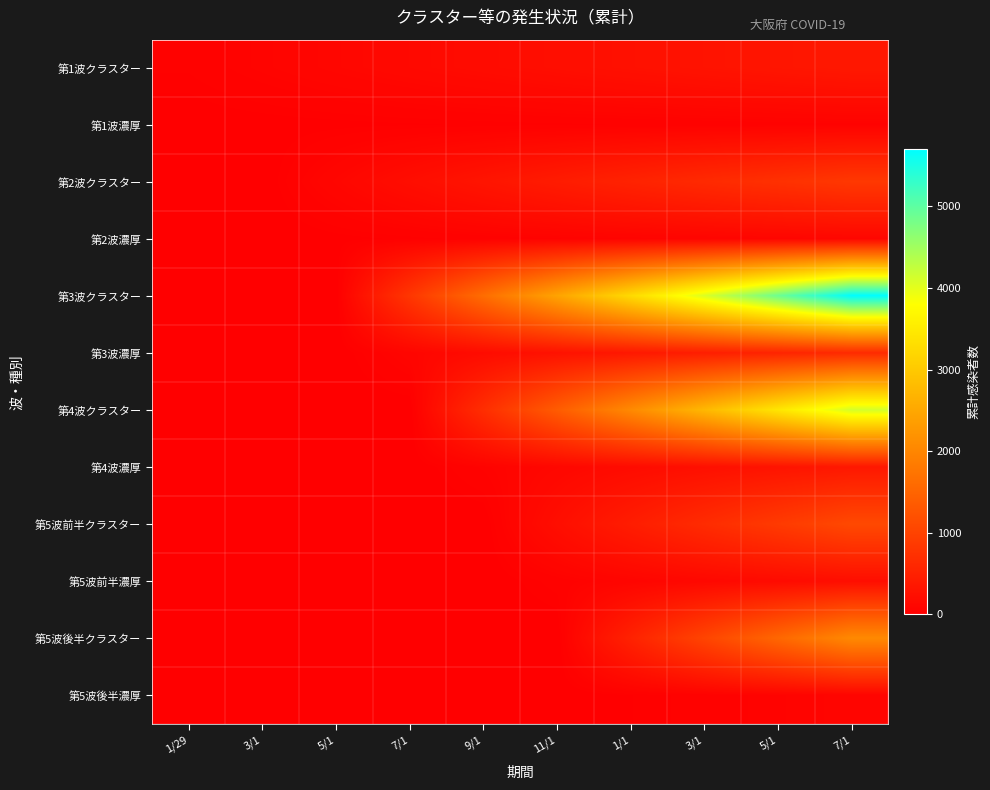

How many distinct data groups are displayed?

12